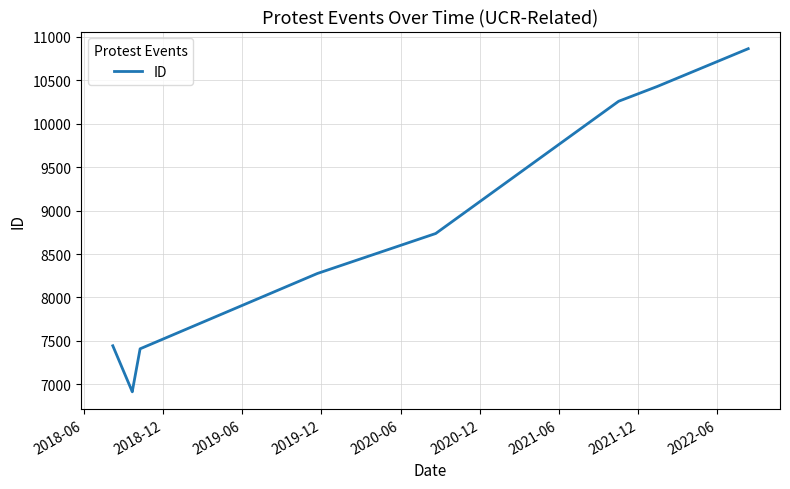

Which has a higher value, 2020-12 or 2019-06?

2020-12